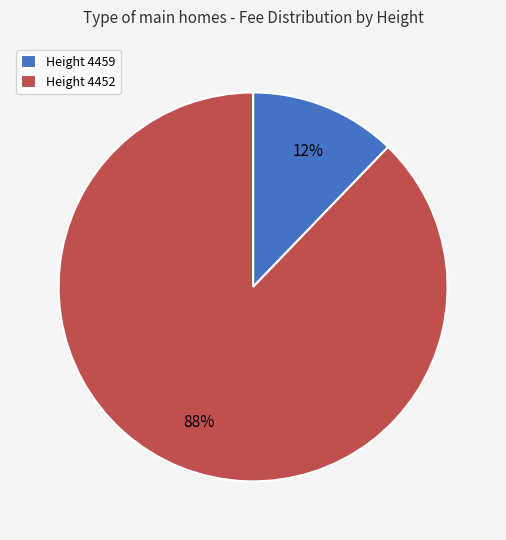

Rank the categories by value from lowest to highest.

Height 4459, Height 4452